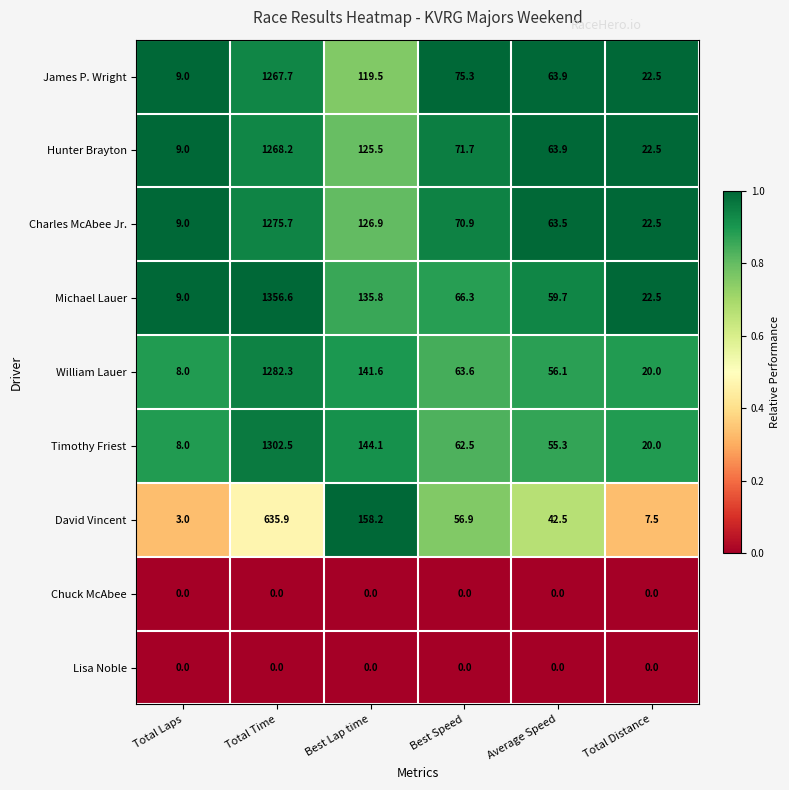

What is the approximate value of William Lauer at Average Speed?

56.1